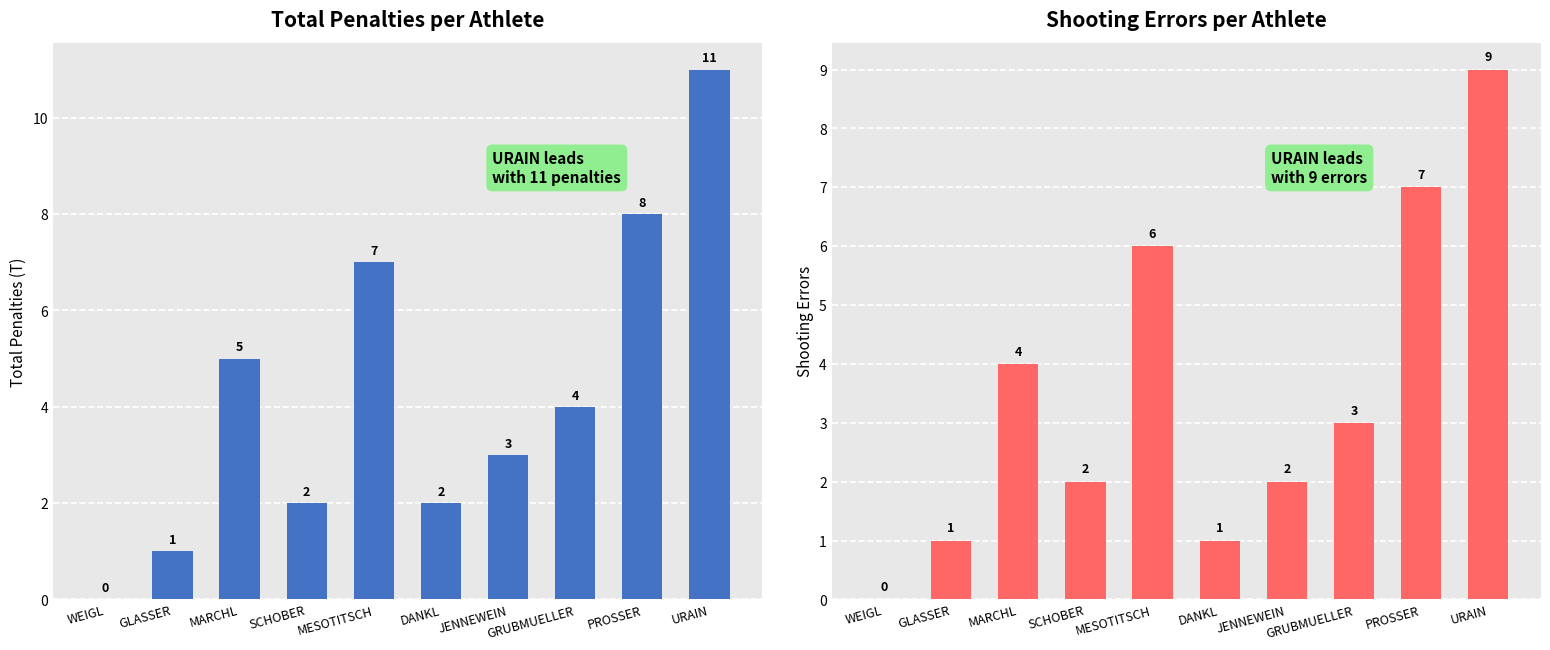

At which category does the chart reach its minimum across all series?

WEIGL